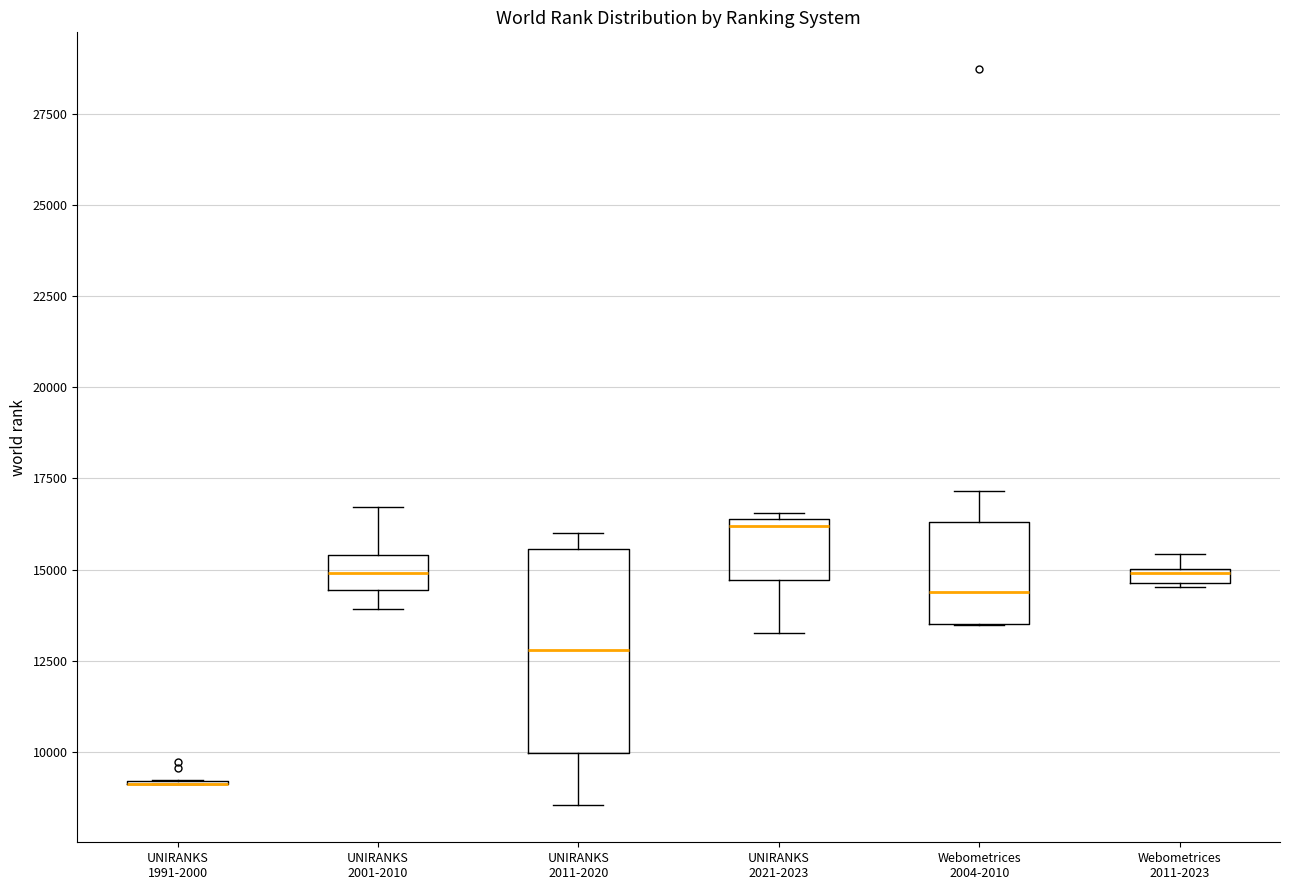

Where does the lower whisker of the box for UNIRANKS 2001-2010 end on the y-axis? The values are not printed on the chart, so give them approximately, as read against the axis.

14000